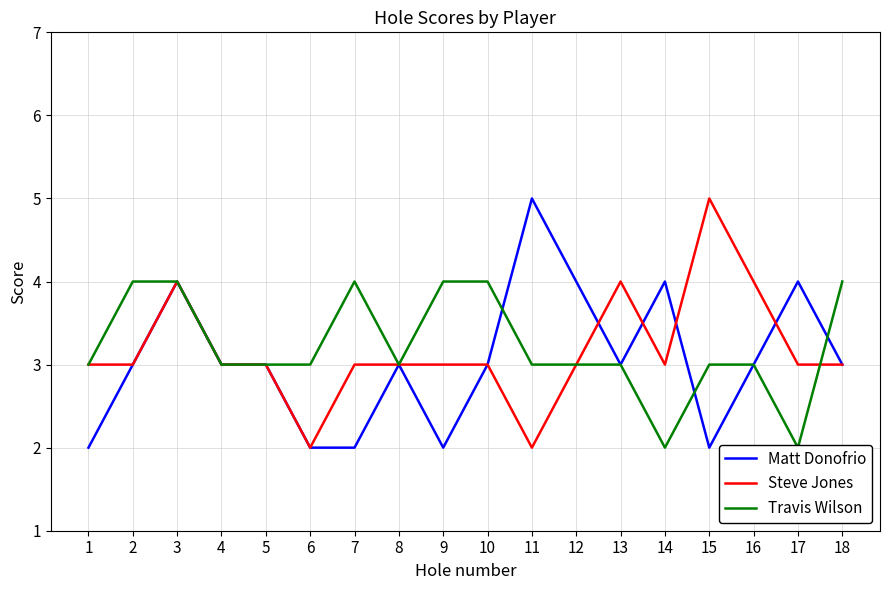

Is it true that Travis Wilson equals 5 at 1?

False